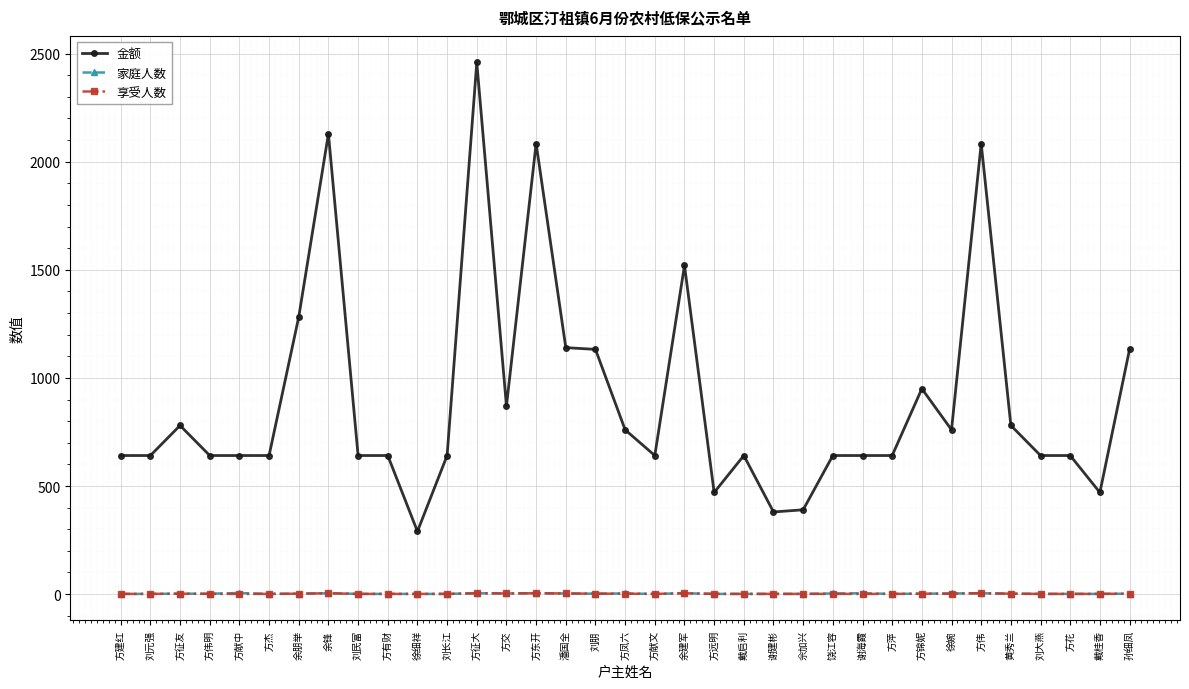

Is it true that 金额 equals 2084 at 方伟?

True